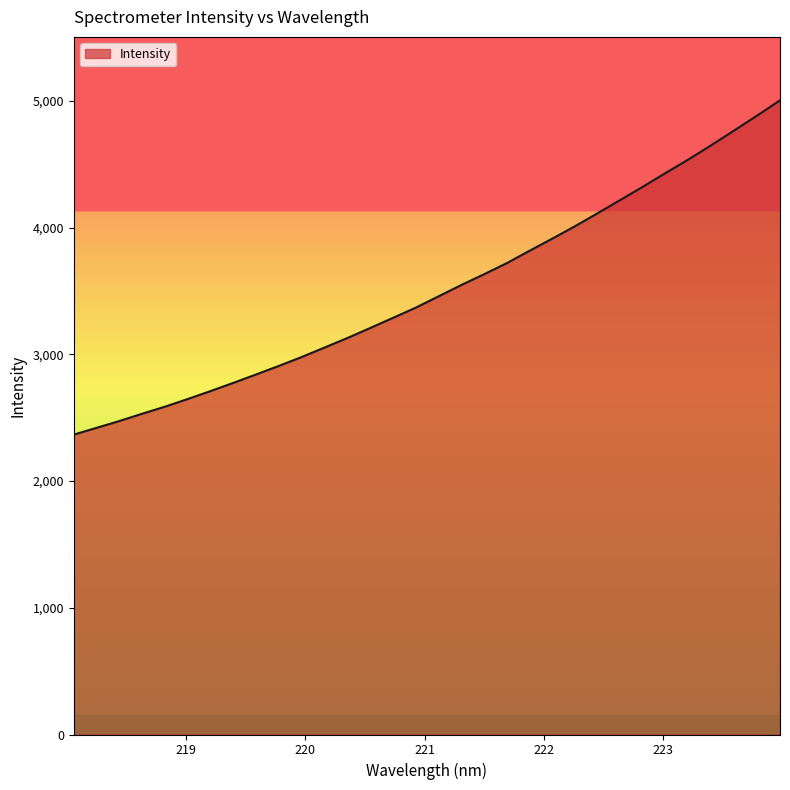

Reading left to right, transcribe all the data shown in this chart.

2366.6	2420.1	2473.9	2531.5	2587.1	2647.5	2710.4	2775.2	2841.5	2909.2	2979.4	3053.8	3128.9	3208.0	3287.8	3368.5	3457.6	3547.1	3632.3	3720.0	3817.7	3913.6	4011.8	4115.2	4220.0	4325.8	4434.1	4540.5	4652.8	4768.4	4884.8	5004.8